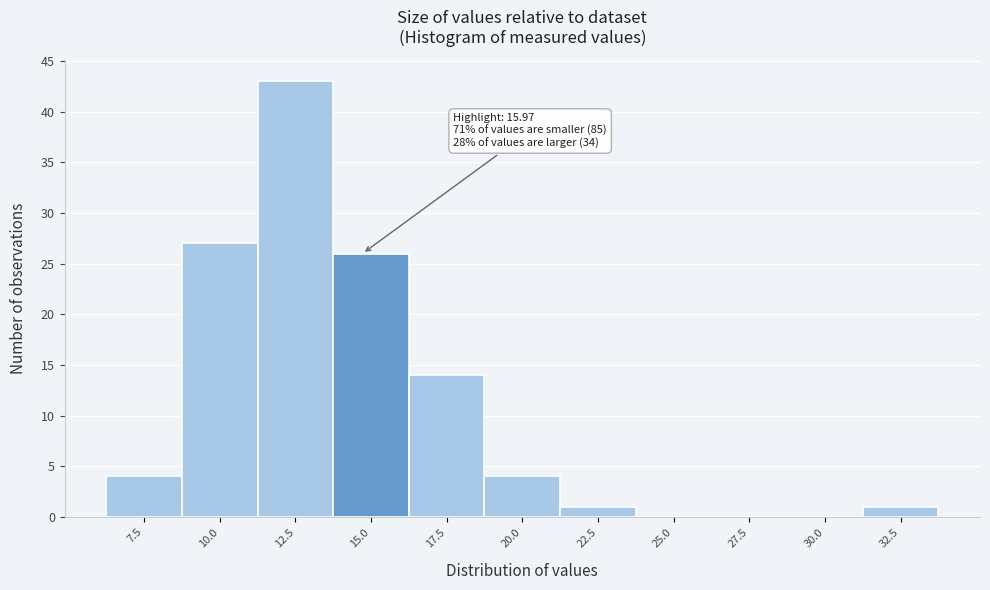

Reading right to left, what are all the values shown in this chart?

32.5=1	30.0=0	27.5=0	25.0=0	22.5=1	20.0=4	17.5=14	15.0=26	12.5=43	10.0=27	7.5=4